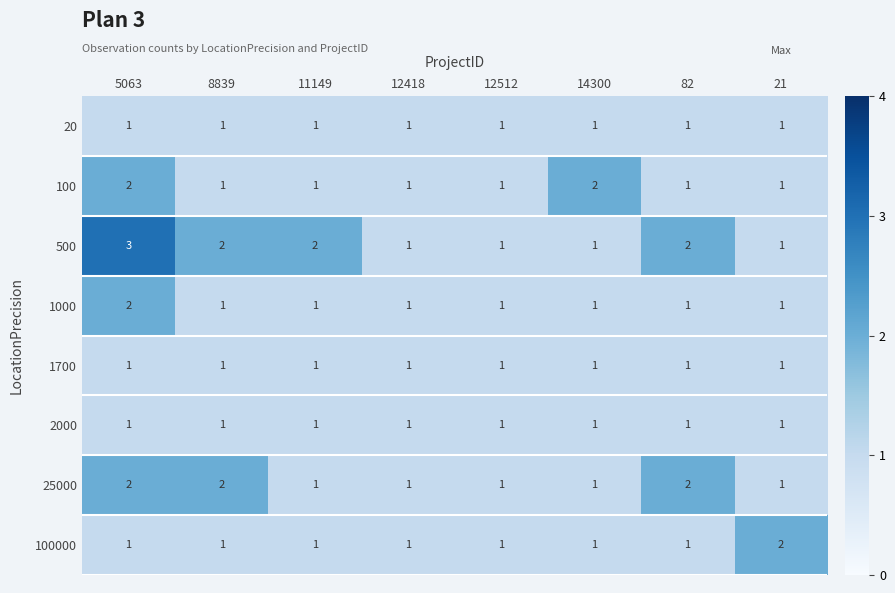

The 1700 series shows 0 at 21. True or false?

False